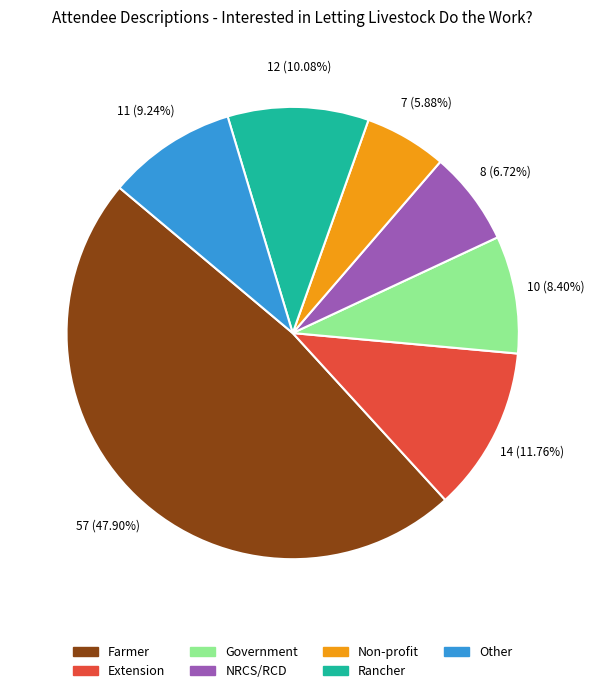

To the nearest percent, what percentage of the pie is Non-profit?

6%